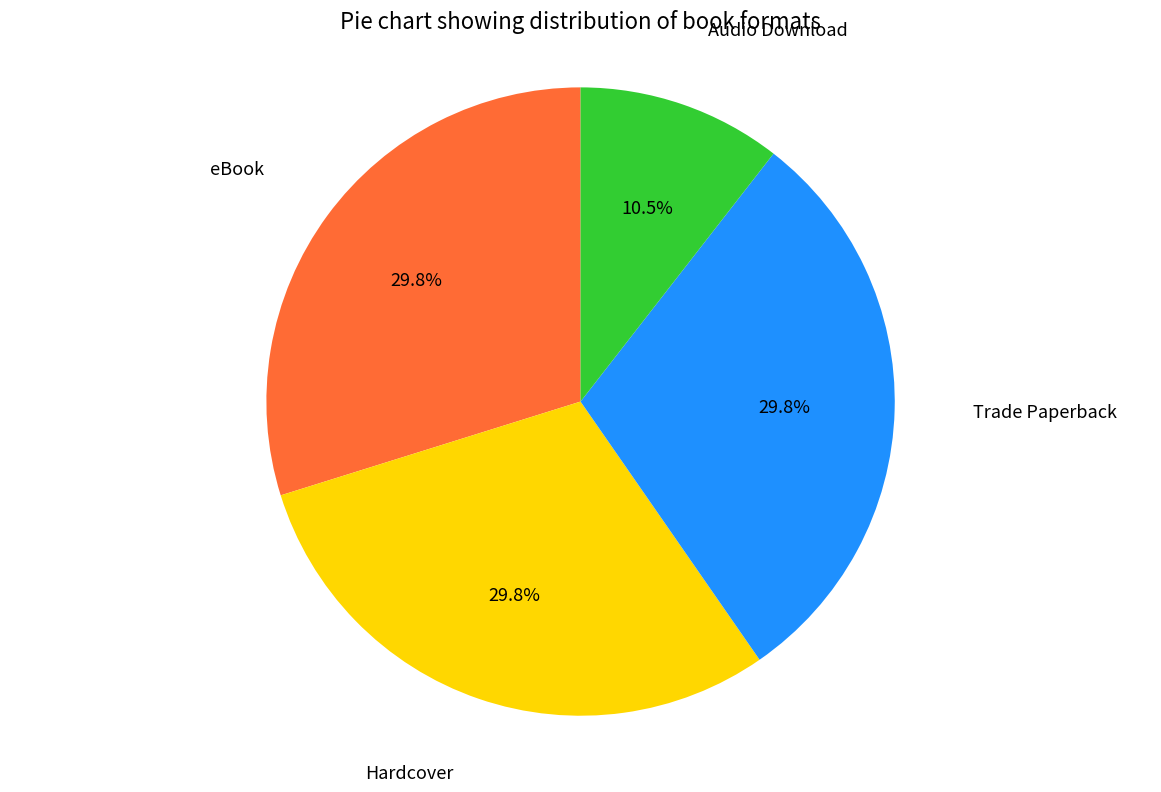

Which category has the smallest portion of the pie?

Audio Download